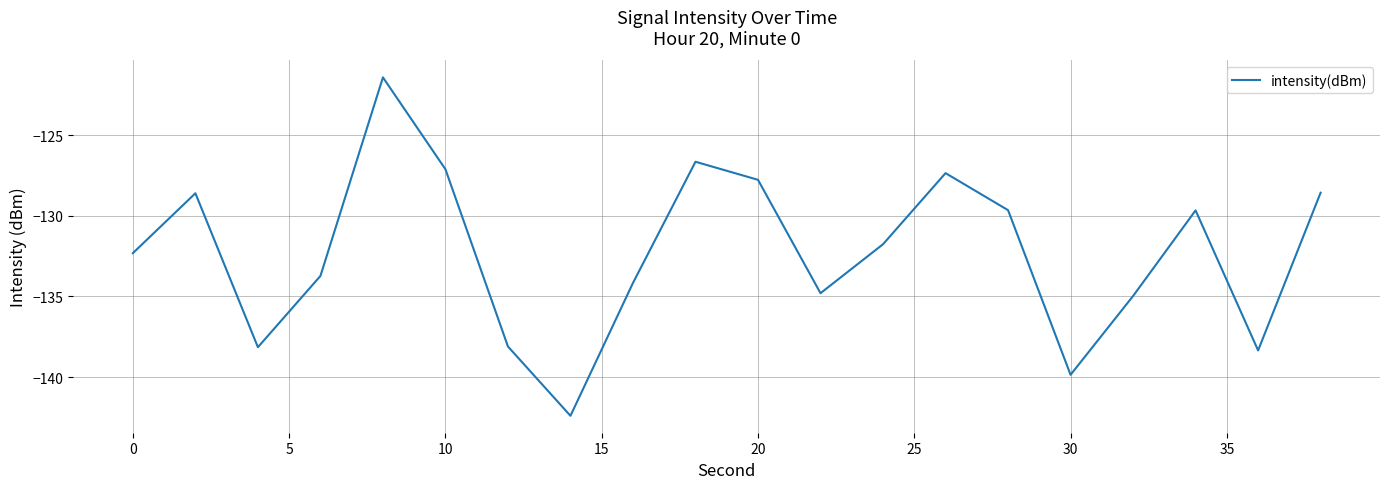

What is the difference between the maximum and minimum values?

21.0